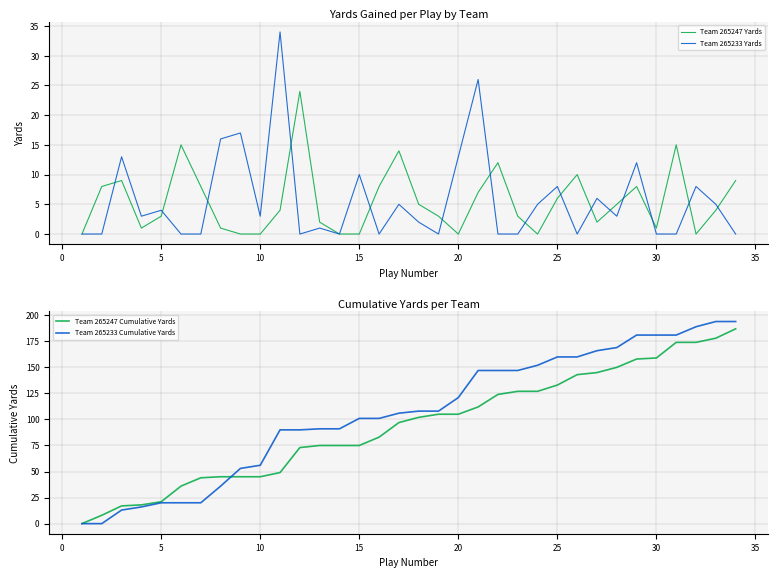

True or false: Team 265247 Yards has a value of 0 at 20.

True